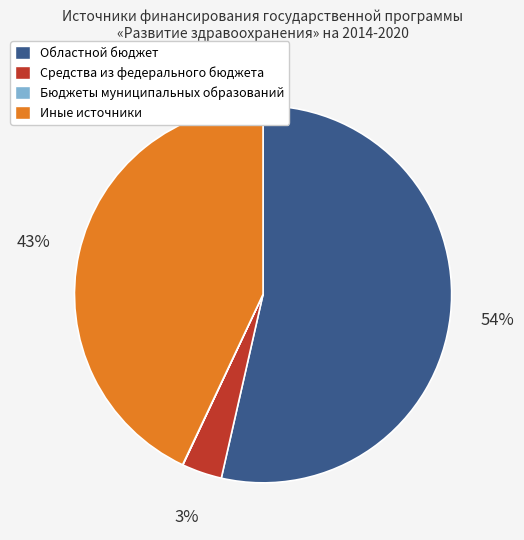

To the nearest percent, what percentage of the pie is Областной бюджет?

54%